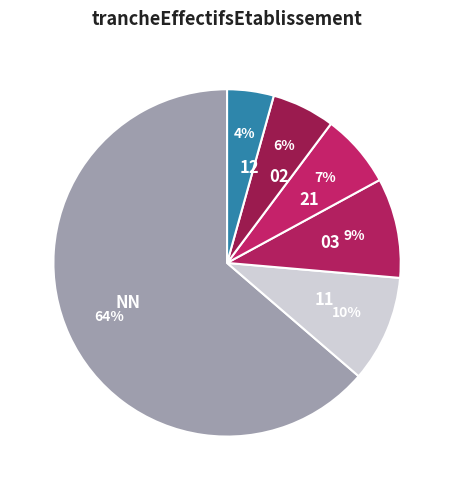

Count the number of slices in the pie.

6